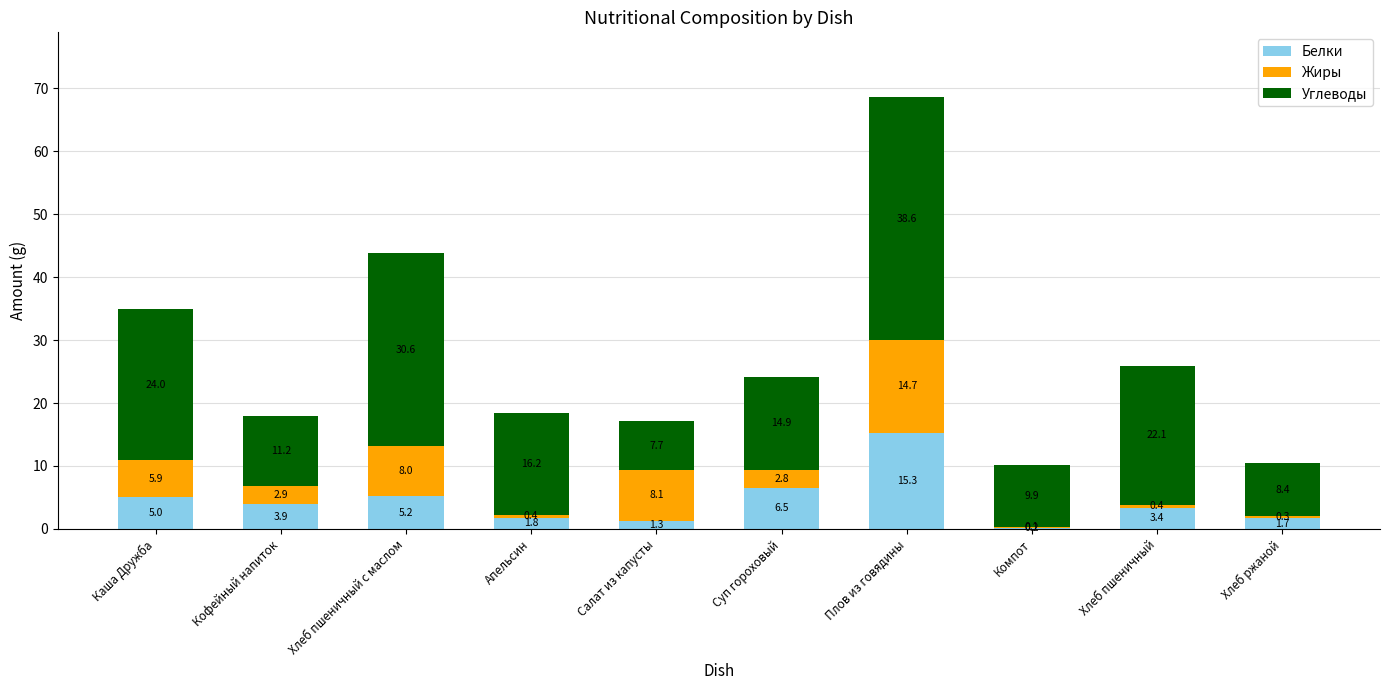

The value of Белки at Хлеб ржаной is 1.7. True or false?

True